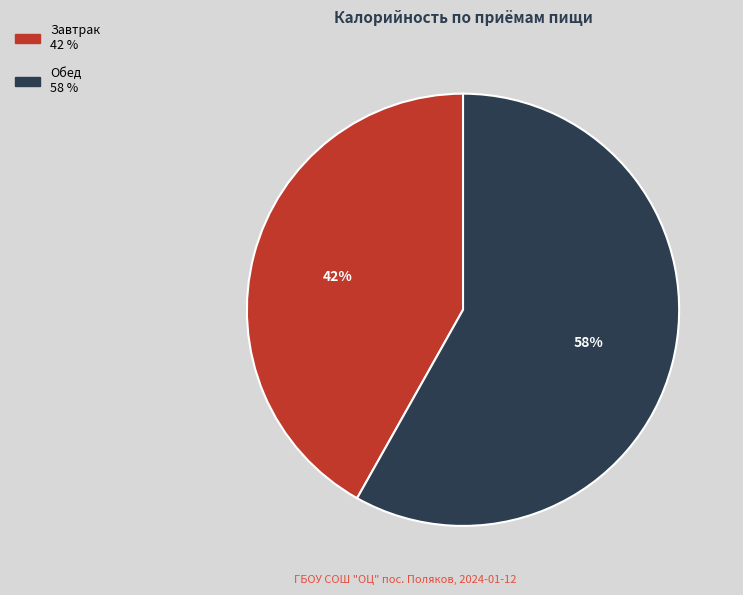

Rank the categories by value from lowest to highest.

Завтрак, Обед